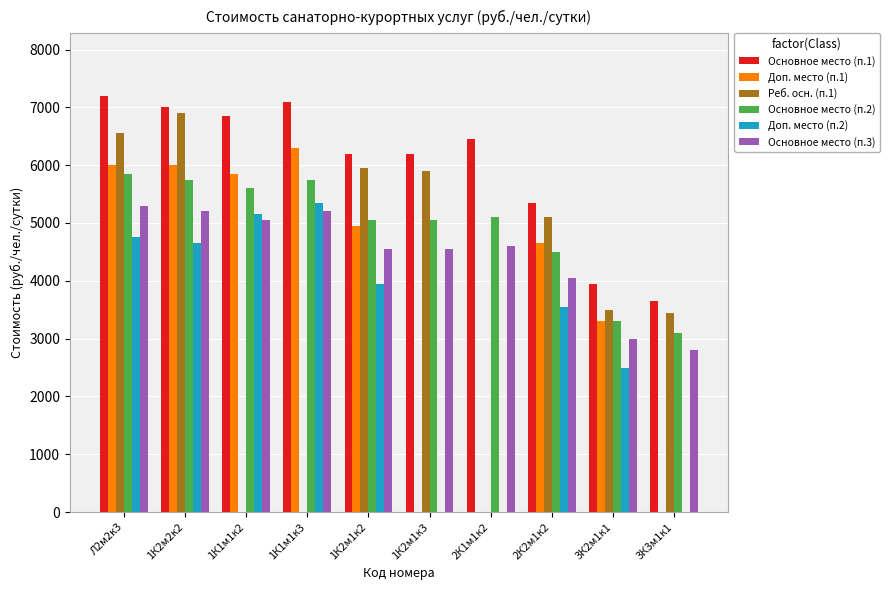

How many distinct data groups are displayed?

6